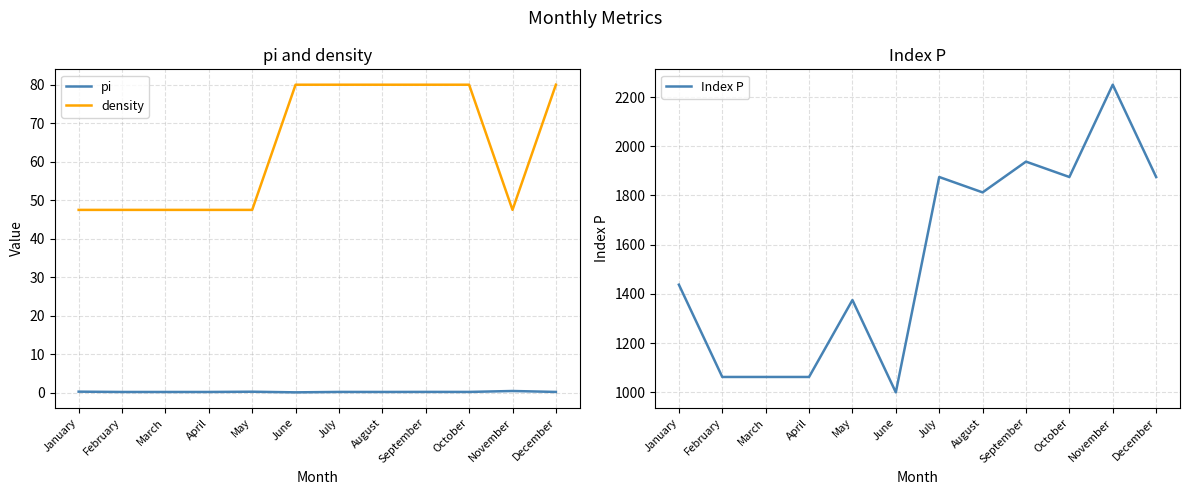

Which series has the largest total across all categories?

Index P